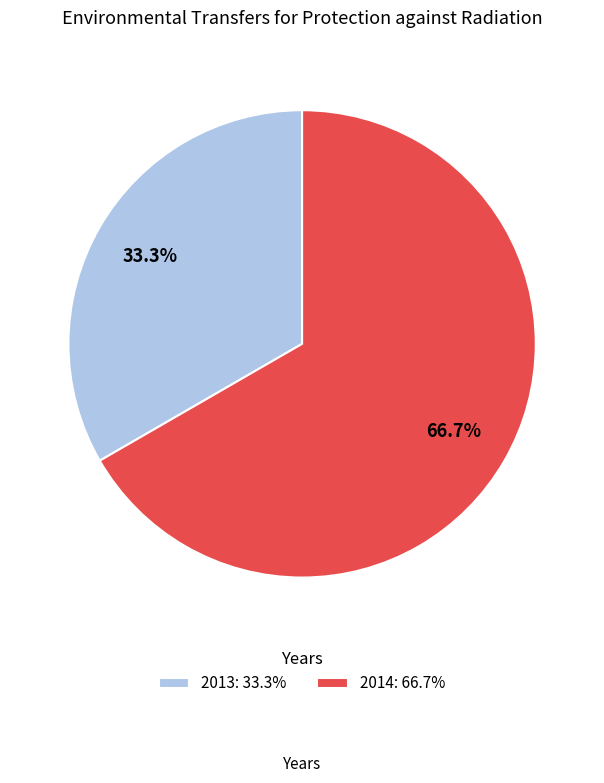

What is the smallest slice in the pie chart?

2013